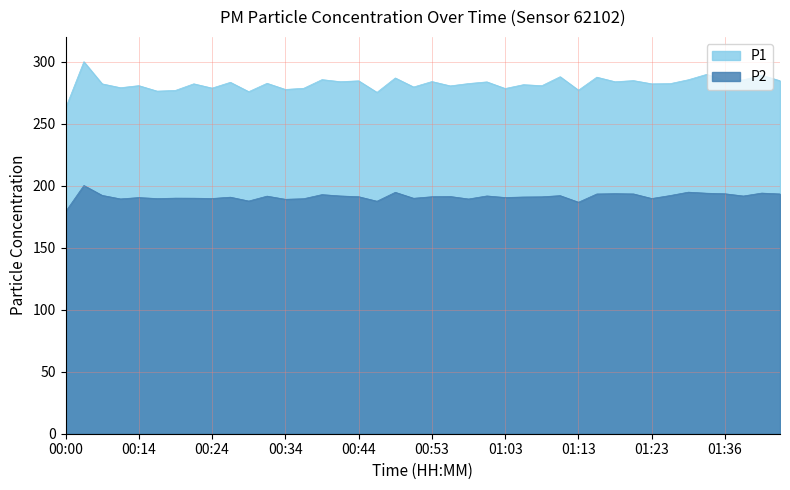

At which label does P1 first exceed 282?

00:07